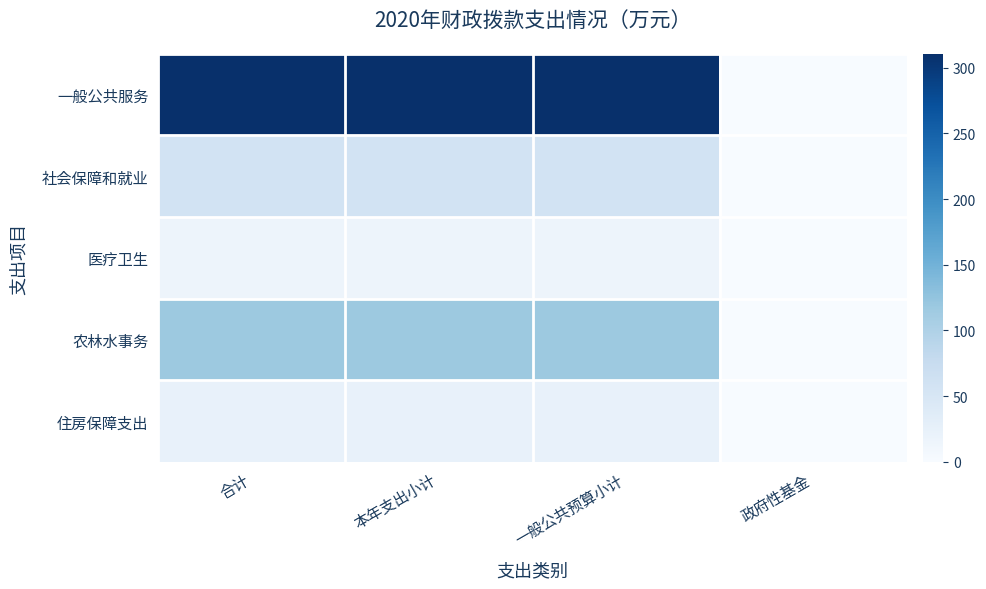

What is the spread (max minus min) of values at 一般公共预算小计?

295.5